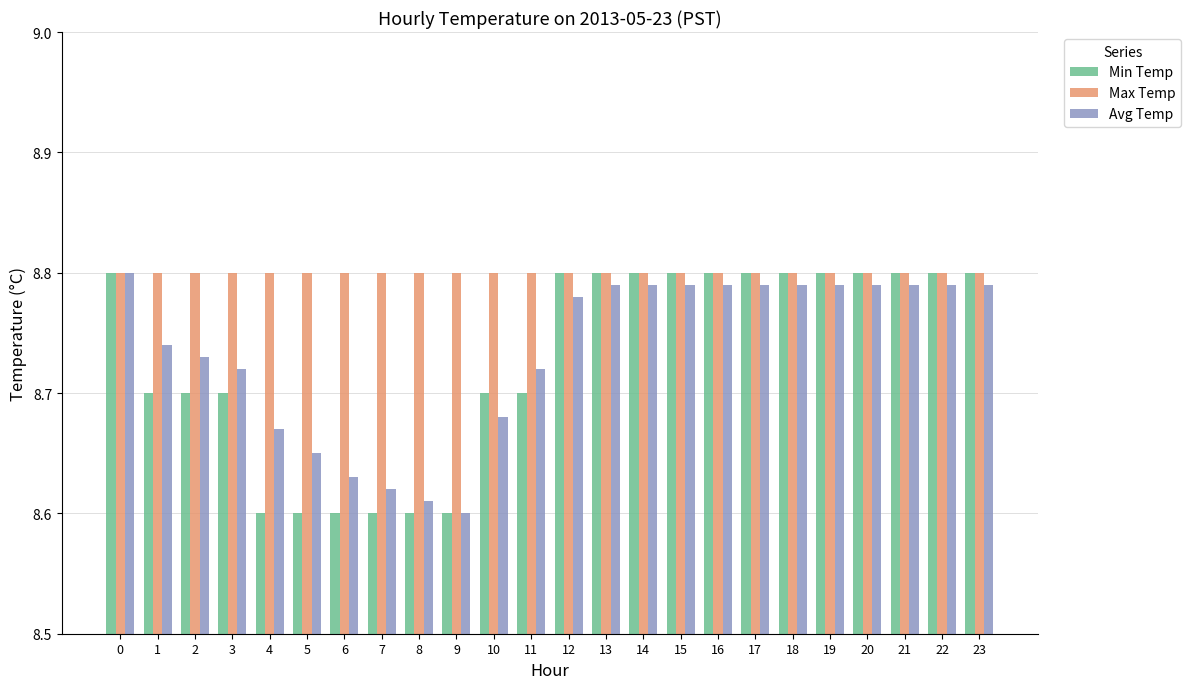

How many groups of bars are there?

24